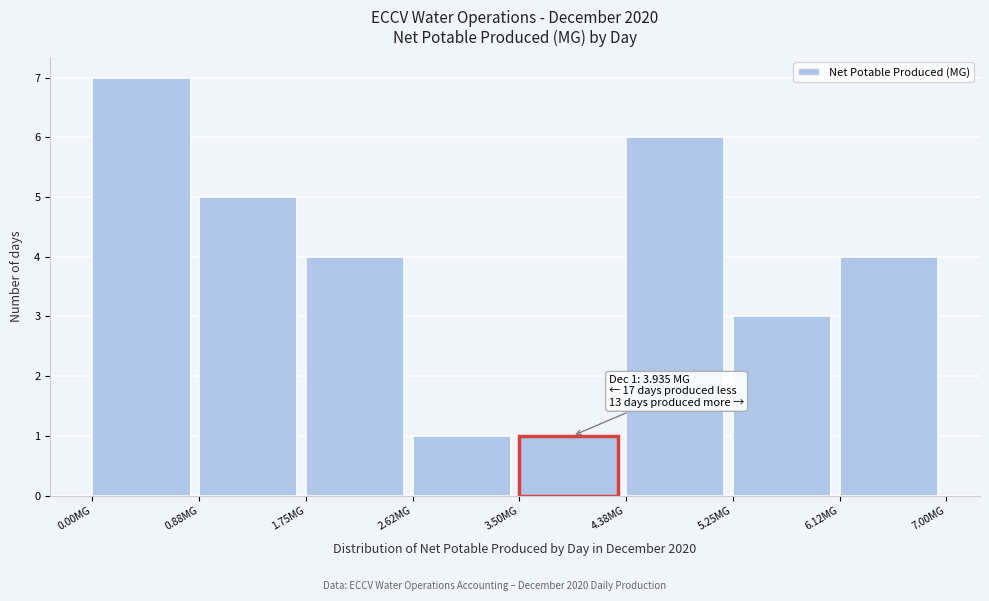

Which range on the x-axis has the tallest bar?

0.0 to 0.9